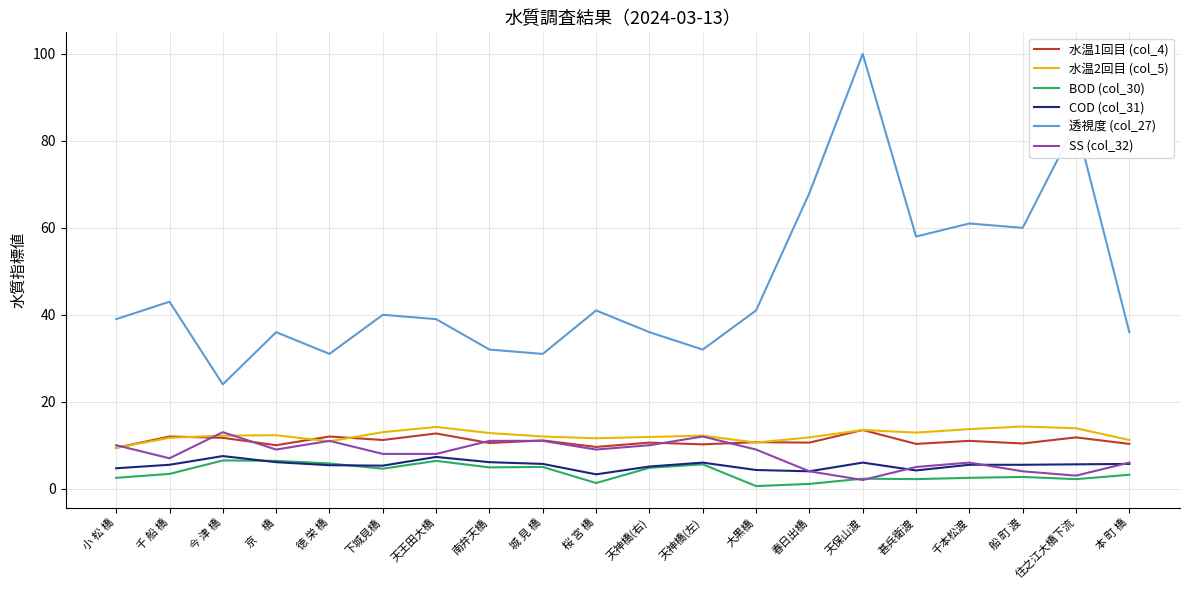

The 水温1回目 (col_4) series shows 13.4 at 桜 宮 橋. True or false?

False